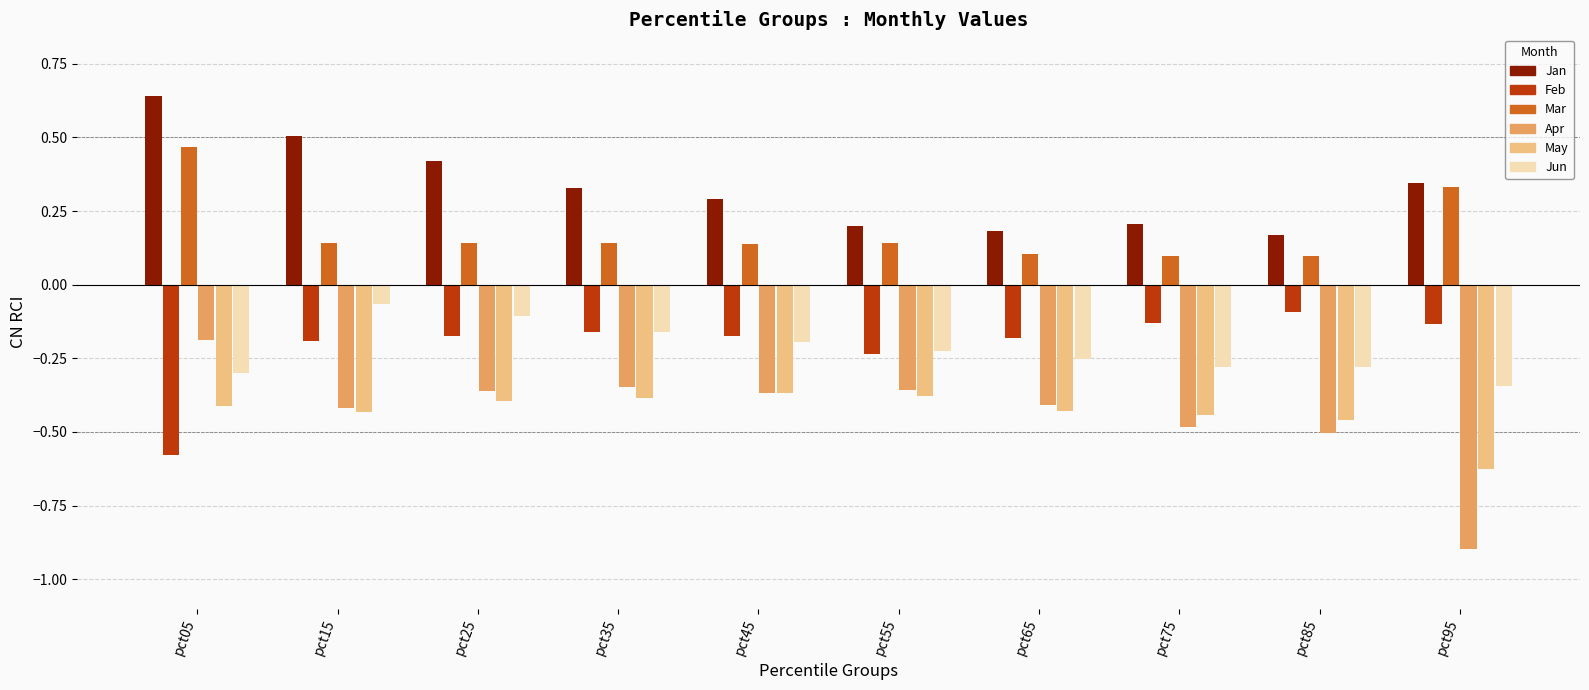

Where is Apr nearest to the value 0?

pct05